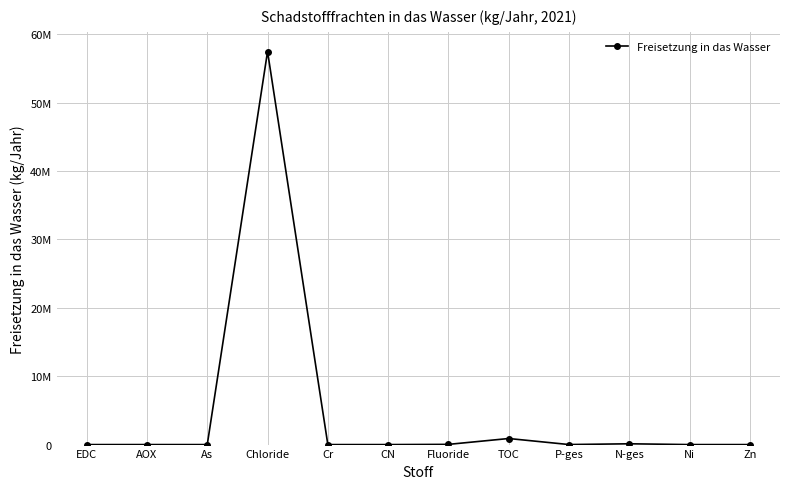

Rank the categories by value from lowest to highest.

As, EDC, Cr, Ni, CN, Zn, AOX, P-ges, Fluoride, N-ges, TOC, Chloride